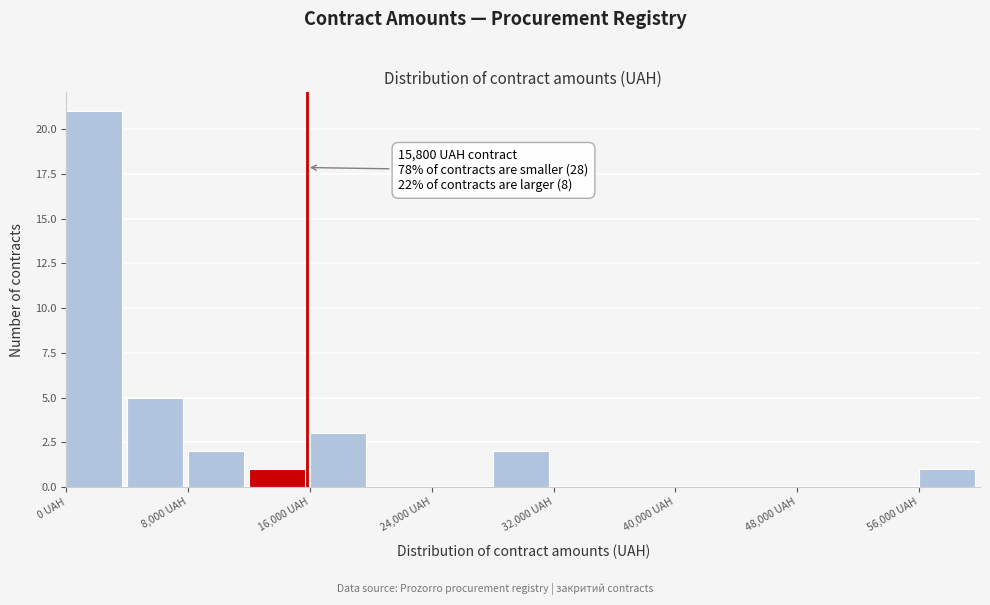

Which range on the x-axis has the tallest bar?

0 to 4000